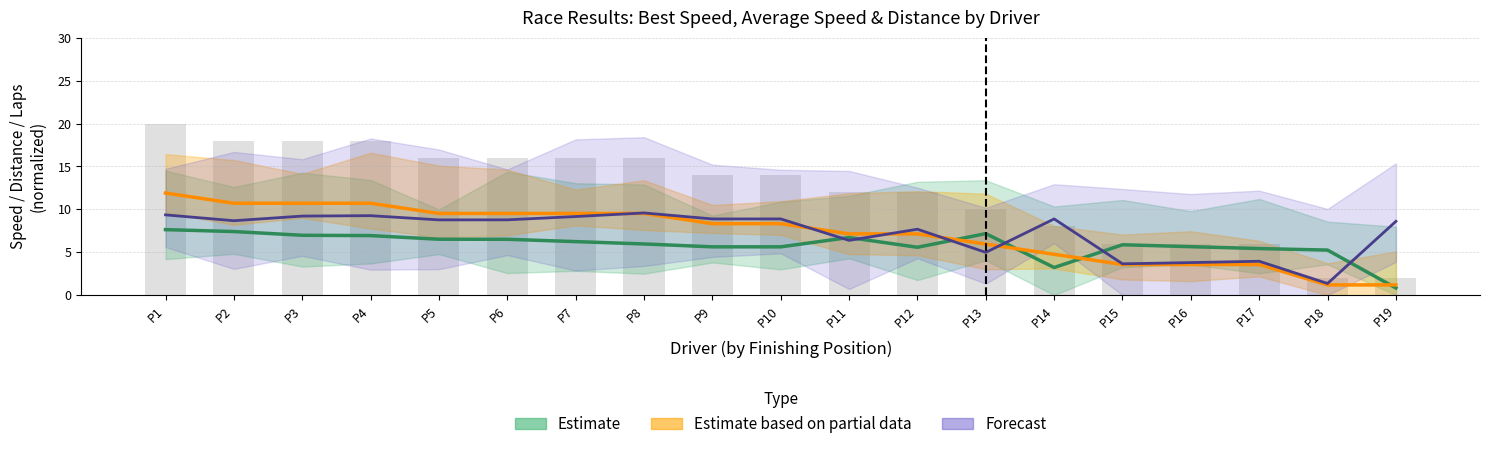

At which label is Estimate closest to 4?

P14